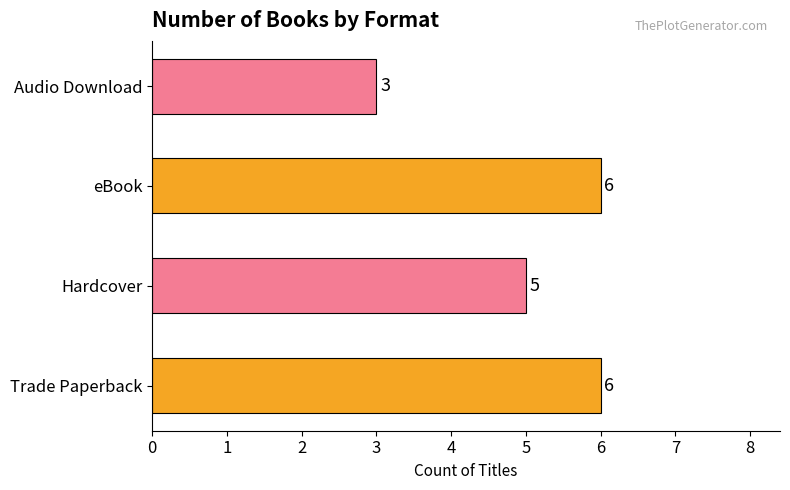

Are the bars grouped side by side (vs. stacked)?

No